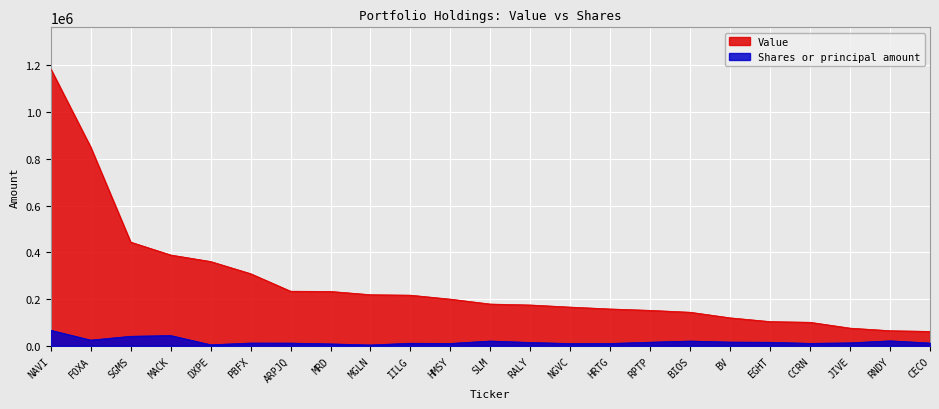

True or false: Value has more than 2 interior local peaks.

False